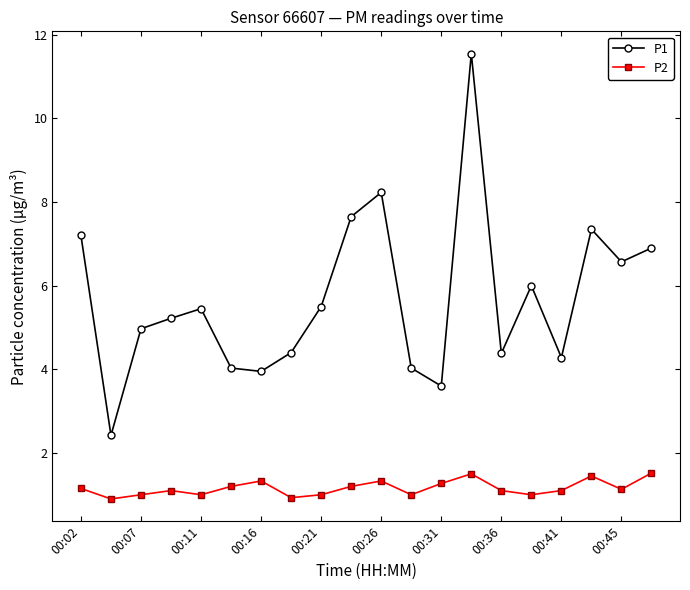

True or false: P1 and P2 intersect in this chart.

False